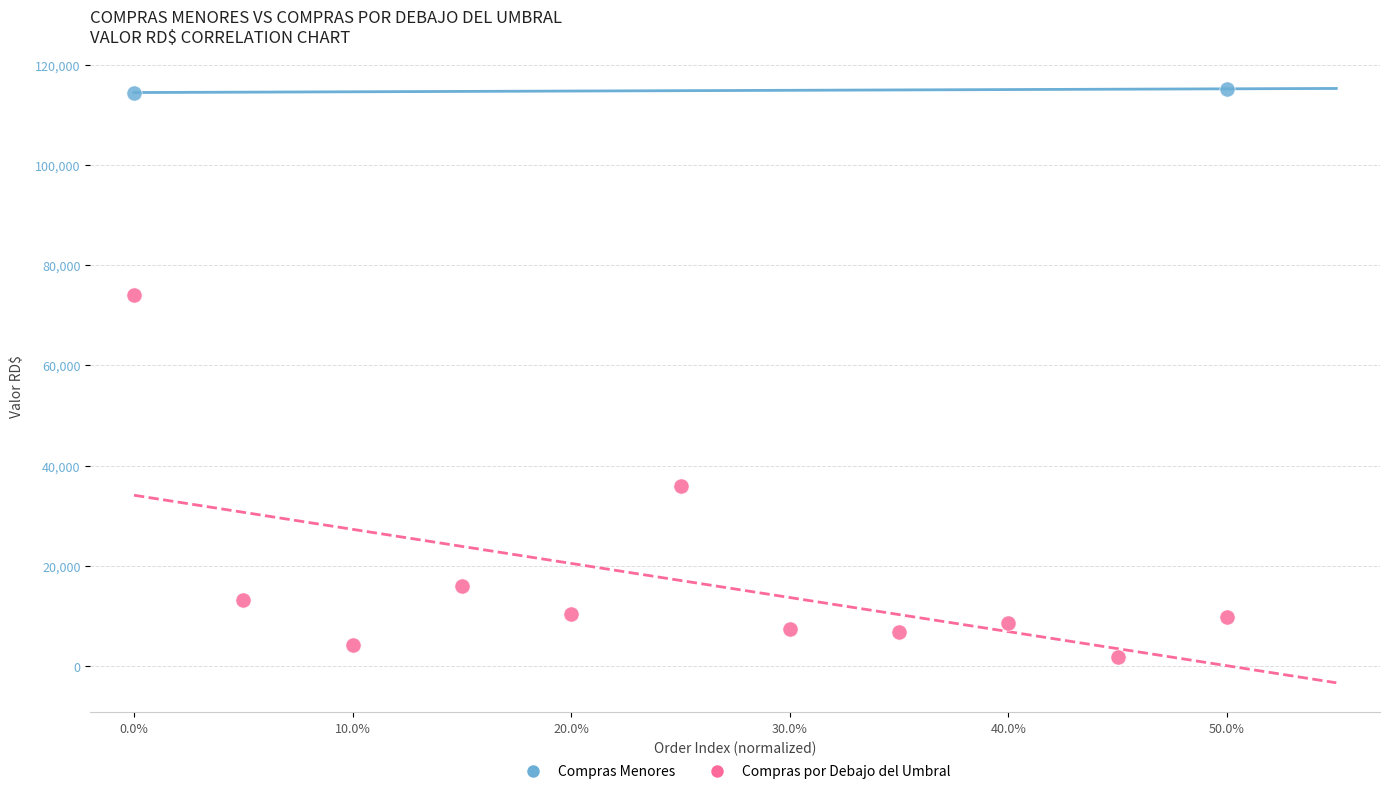

What are all the series names shown in the legend?

Compras Menores, Compras por Debajo del Umbral